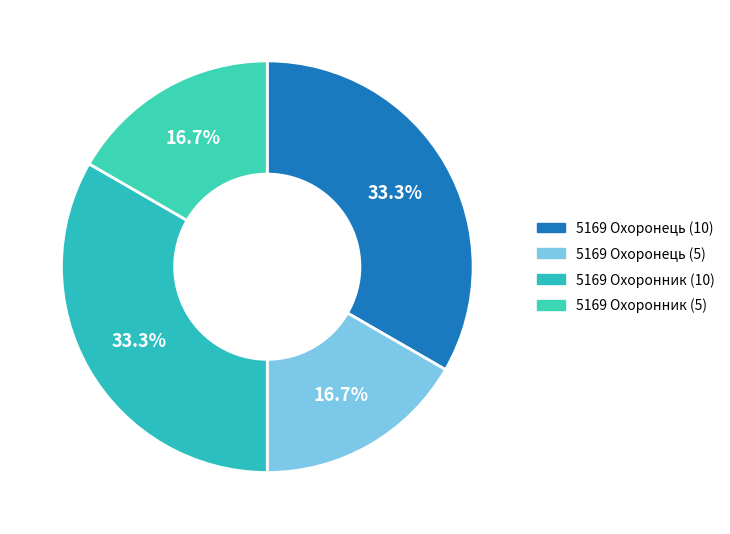

Is the sum of 5169 Охоронник (10) and 5169 Охоронник (5) greater than half?

No